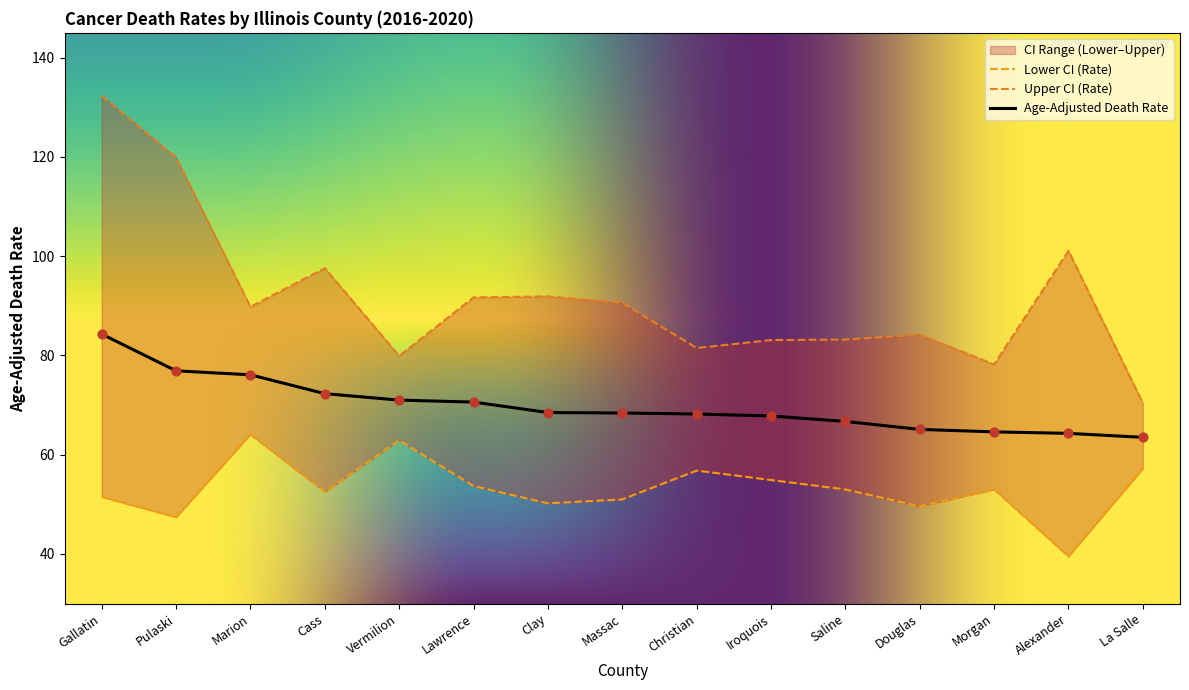

At how many categories does at least one series exceed 55?

15